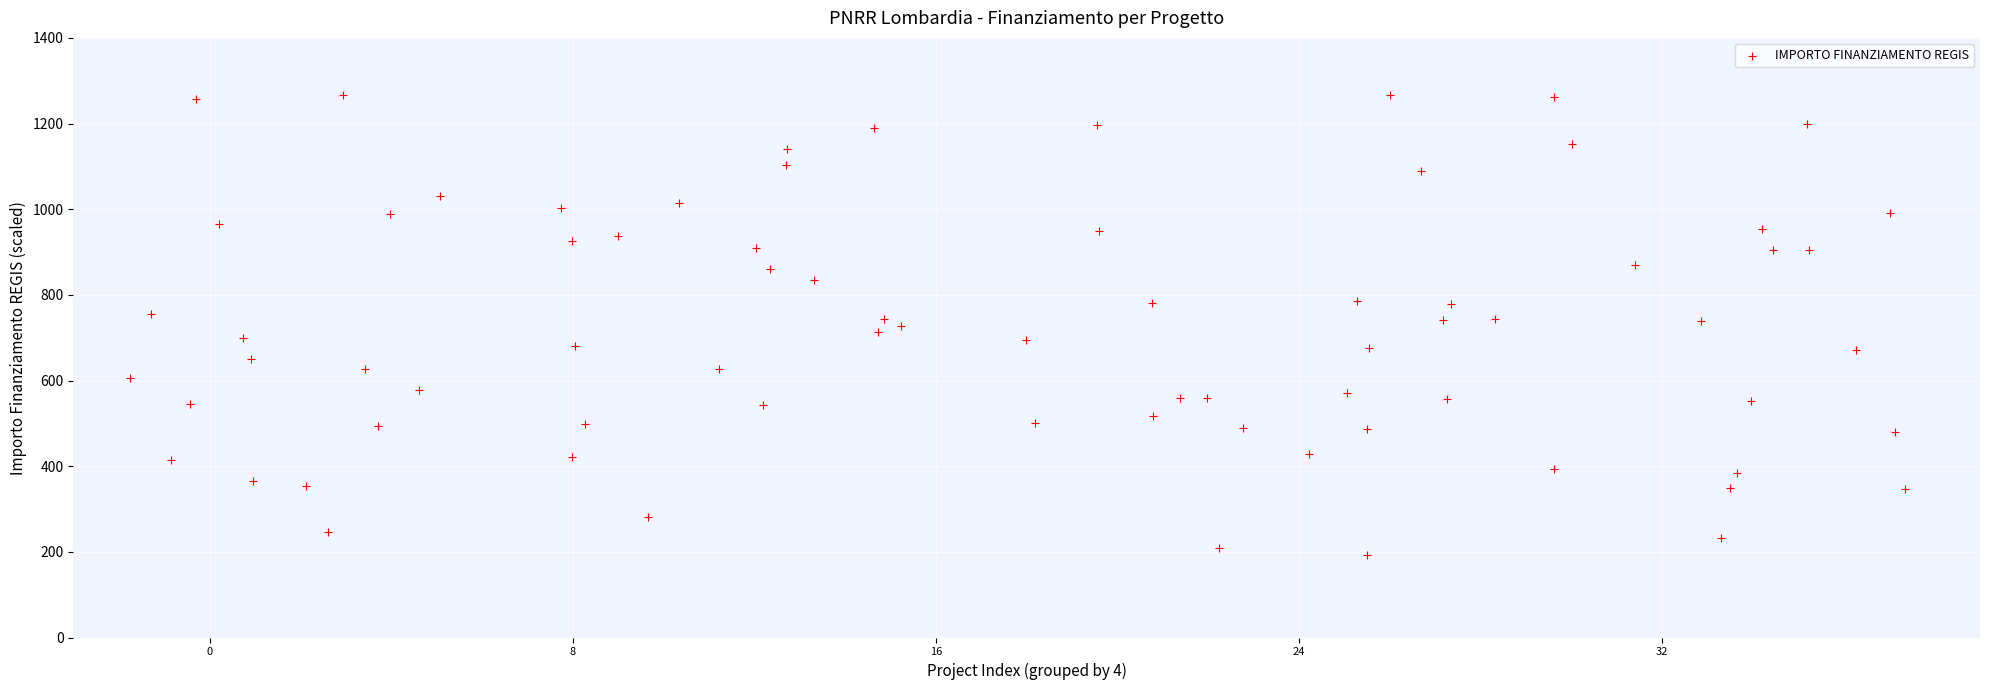

What is the range of Y values (max minus min)?

1074.0